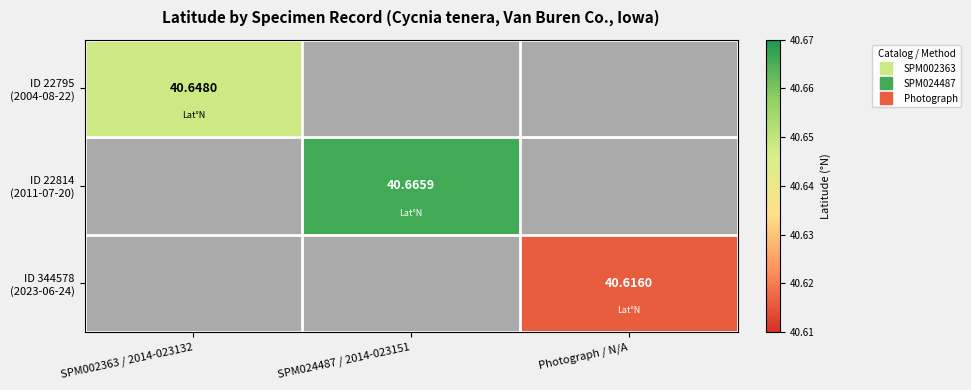

At how many categories does at least one series exceed 40?

3